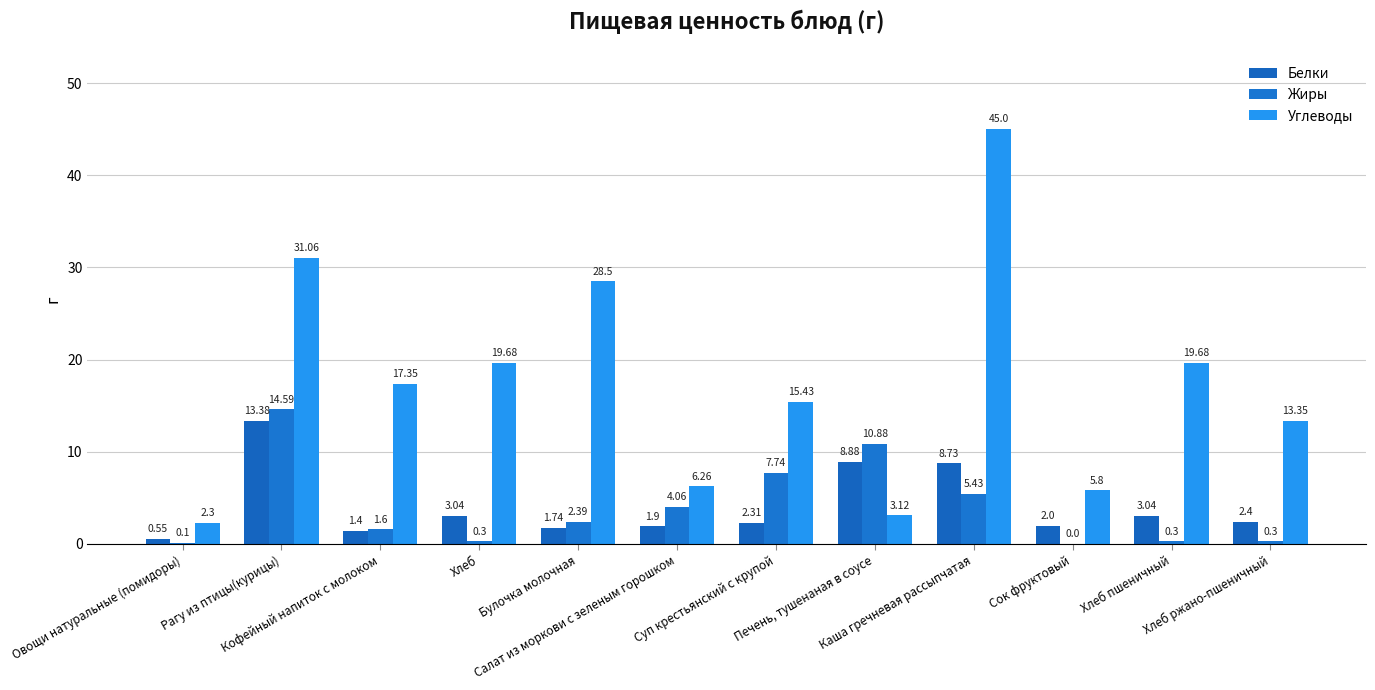

Rank the series at Печень, тушенаная в соусе from lowest to highest value.

Углеводы, Белки, Жиры